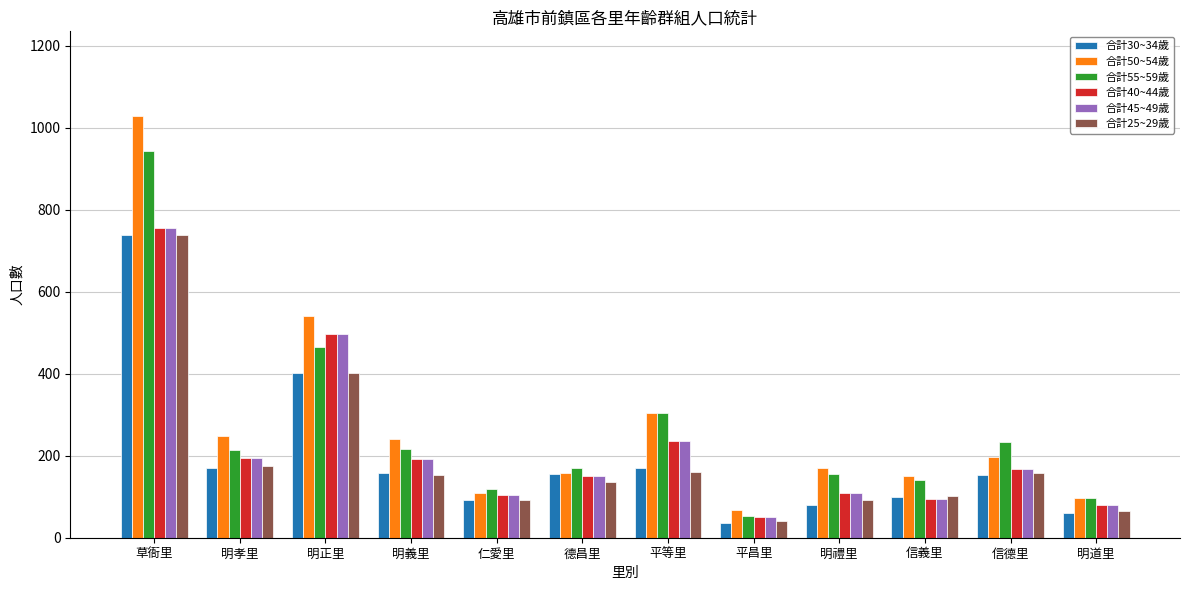

Does the chart contain stacked bars?

No